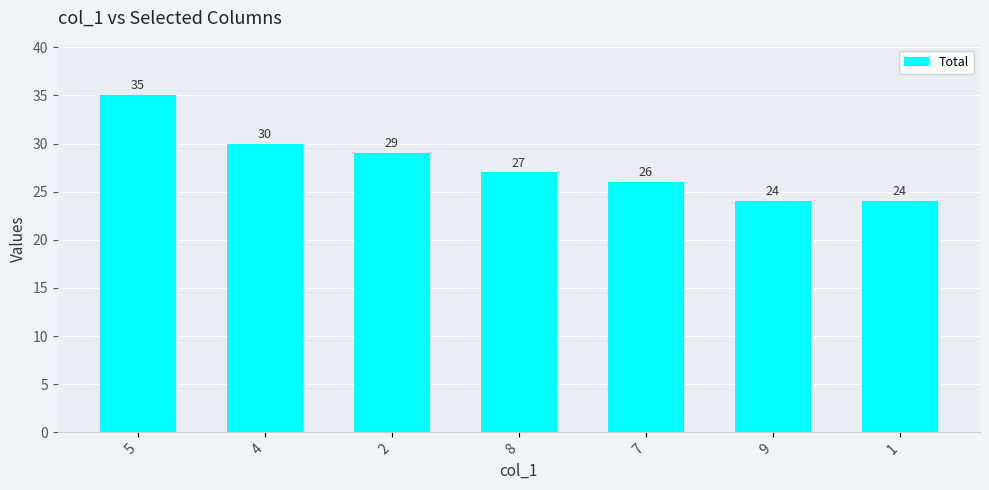

What is the sum of all values?

195